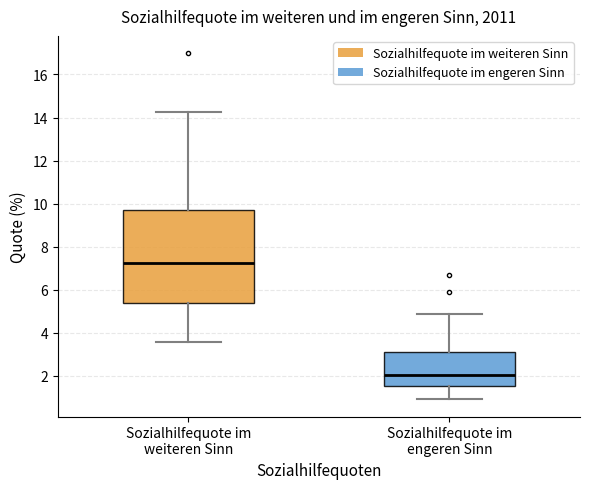

Which box has the lowest median line?

Sozialhilfequote im engeren Sinn